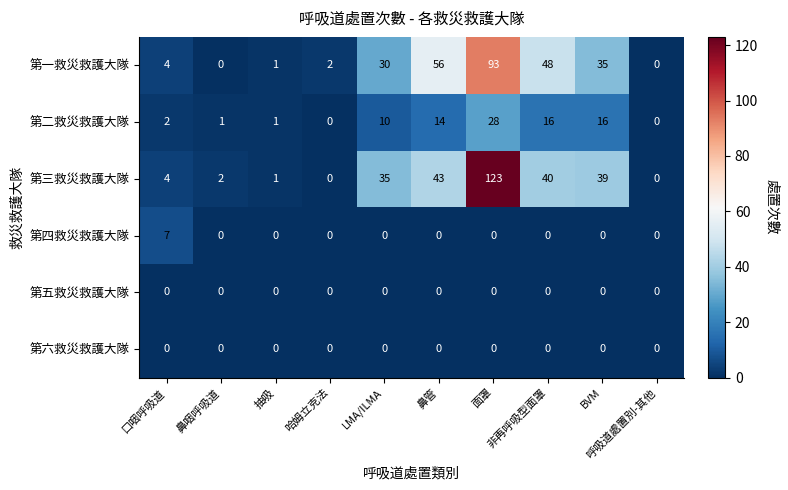

What is the maximum value shown in the chart?

123